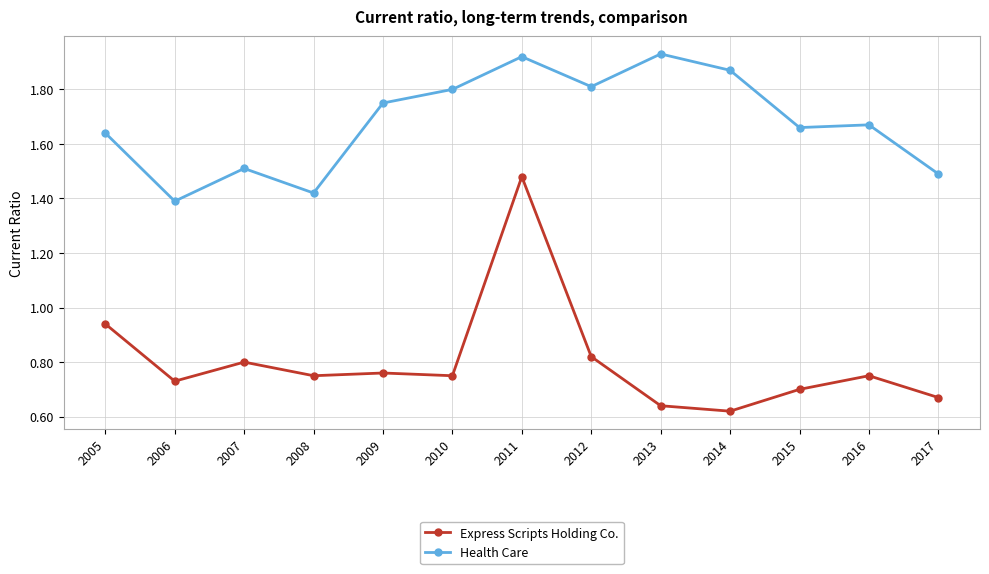

True or false: Express Scripts Holding Co. and Health Care intersect in this chart.

False